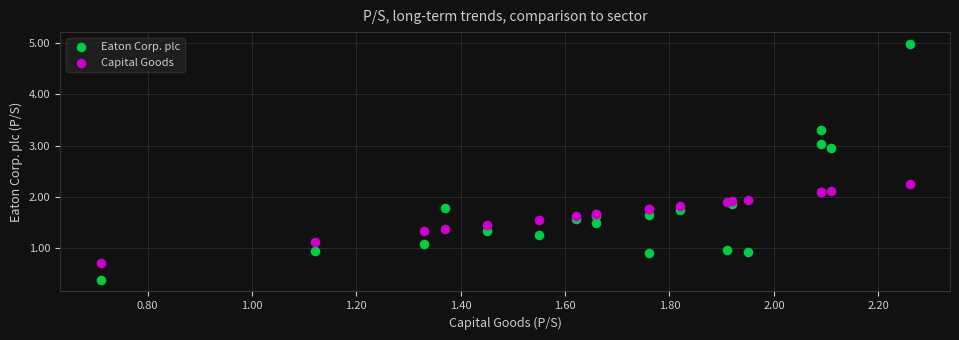

What is the X range (max minus min) for the scatter plot?

1.5